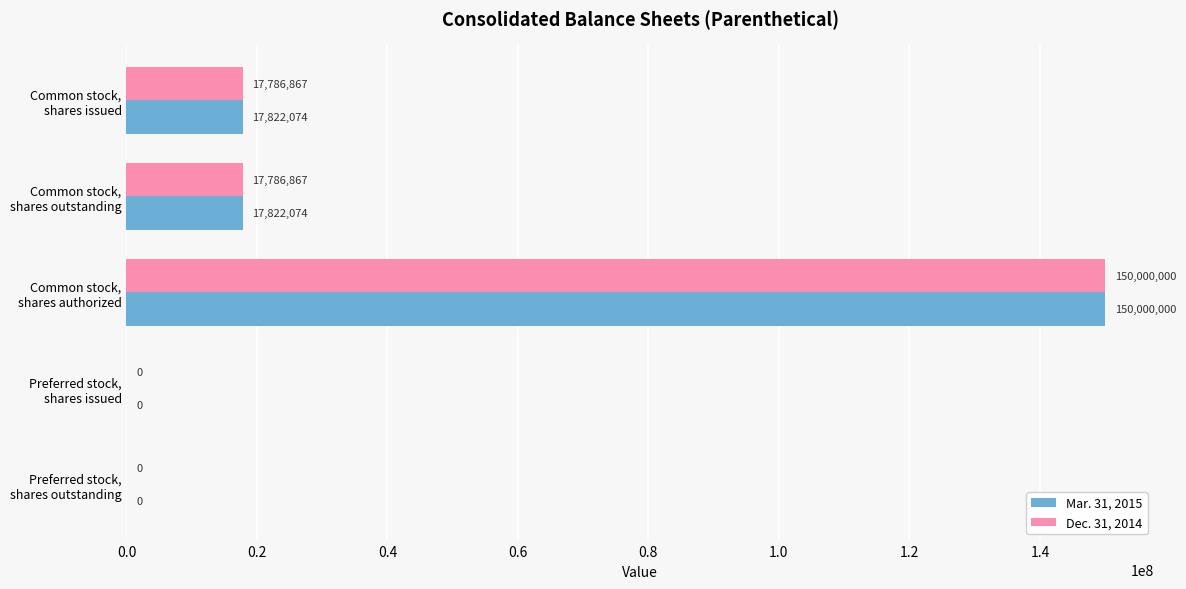

Which series has the largest total across all categories?

Mar. 31, 2015